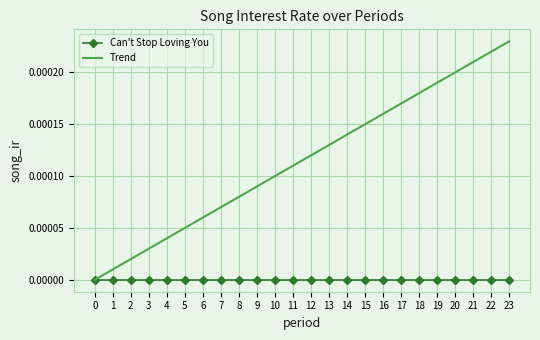

The Can't Stop Loving You series shows 0.0 at 18. True or false?

True